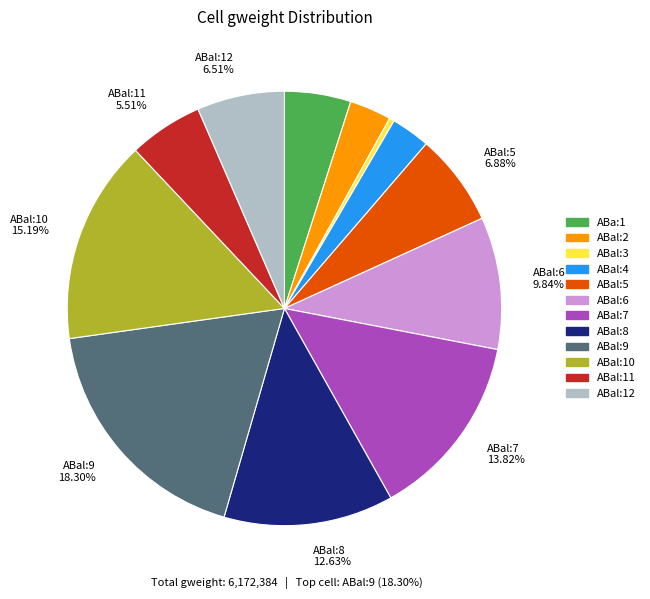

Is there any slice that represents more than half of the pie?

No